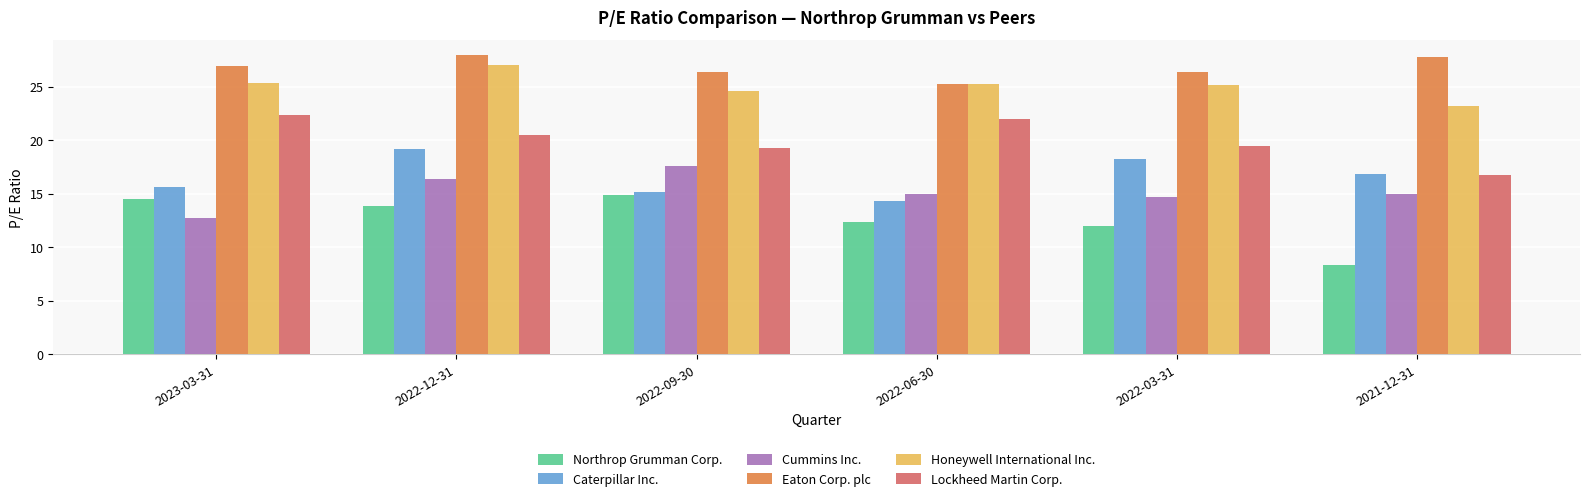

What is the difference between the second highest and minimum values in the Lockheed Martin Corp. series?

5.3